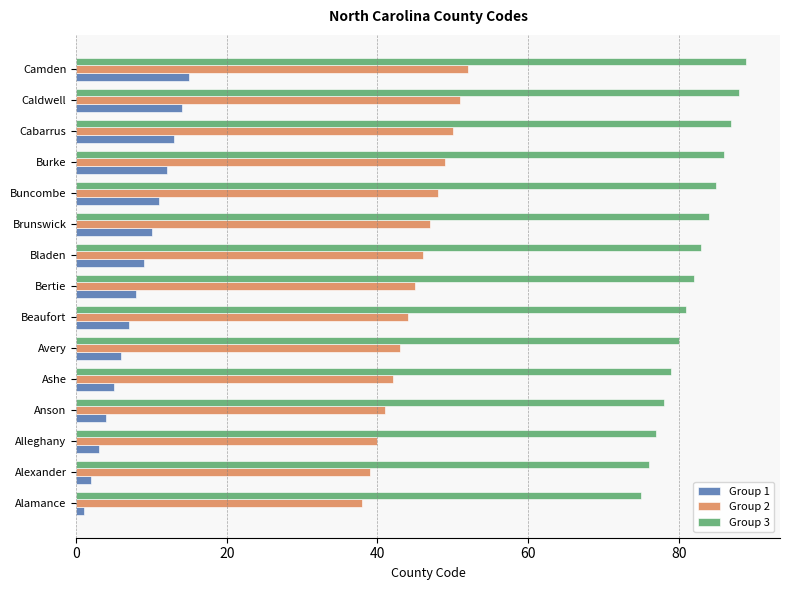

Rank the categories by Group 1 value from lowest to highest.

Alamance, Alexander, Alleghany, Anson, Ashe, Avery, Beaufort, Bertie, Bladen, Brunswick, Buncombe, Burke, Cabarrus, Caldwell, Camden